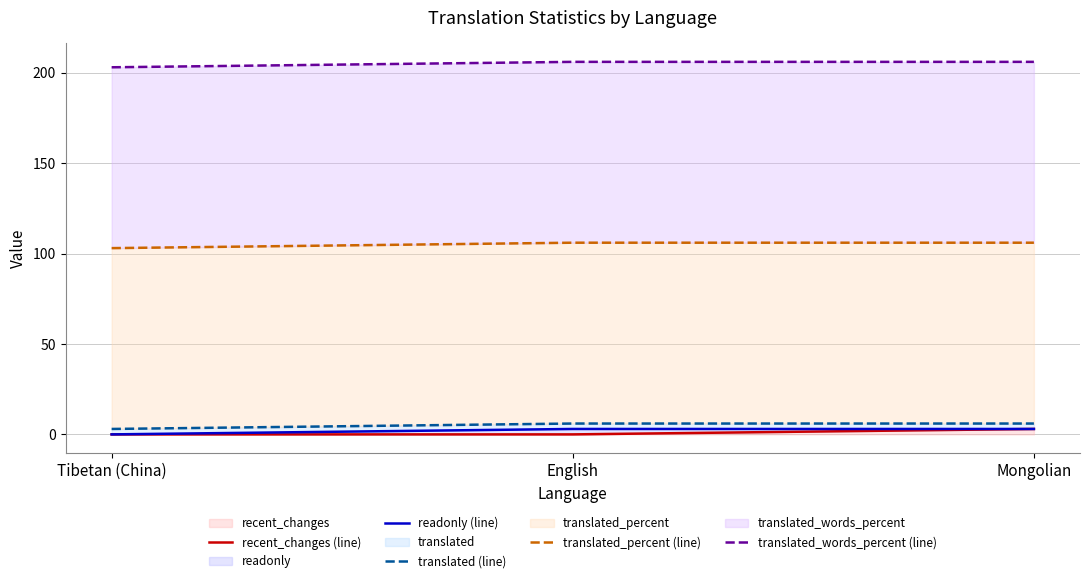

Is it true that translated_percent (line) equals 180 at English?

False